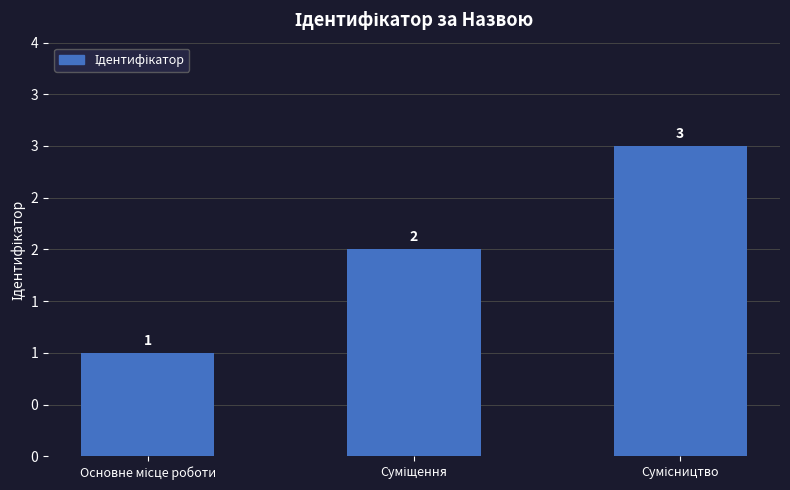

Are the bars horizontal?

No